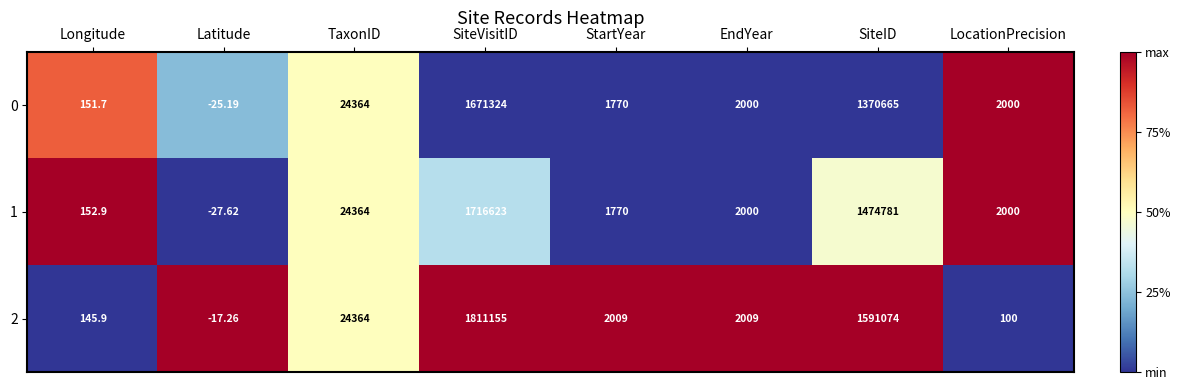

List the series in order of their overall mean, lowest first.

0, 1, 2